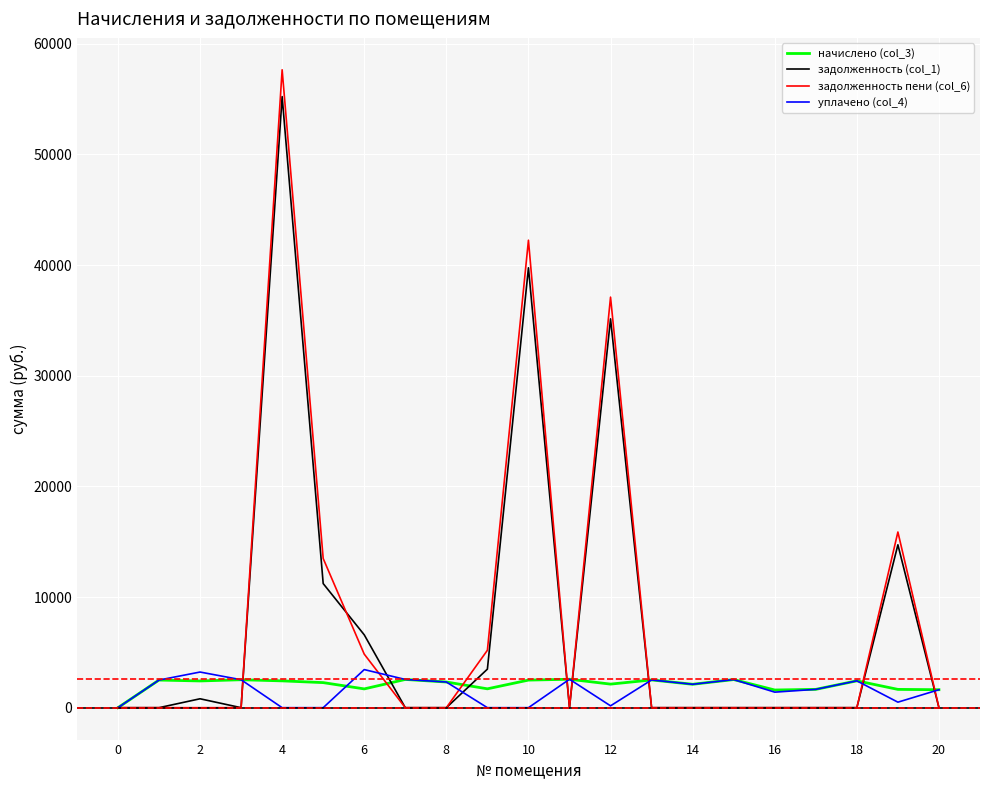

Which series has the widest spread of values?

задолженность пени (col_6)